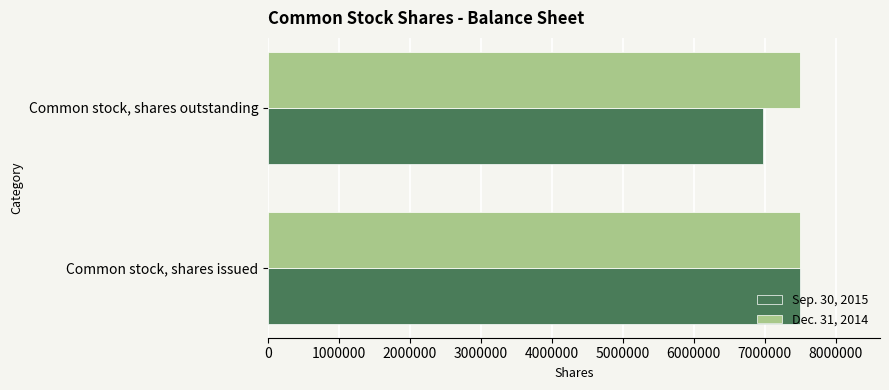

What is the total value across all series at Common stock, shares outstanding?

14475000